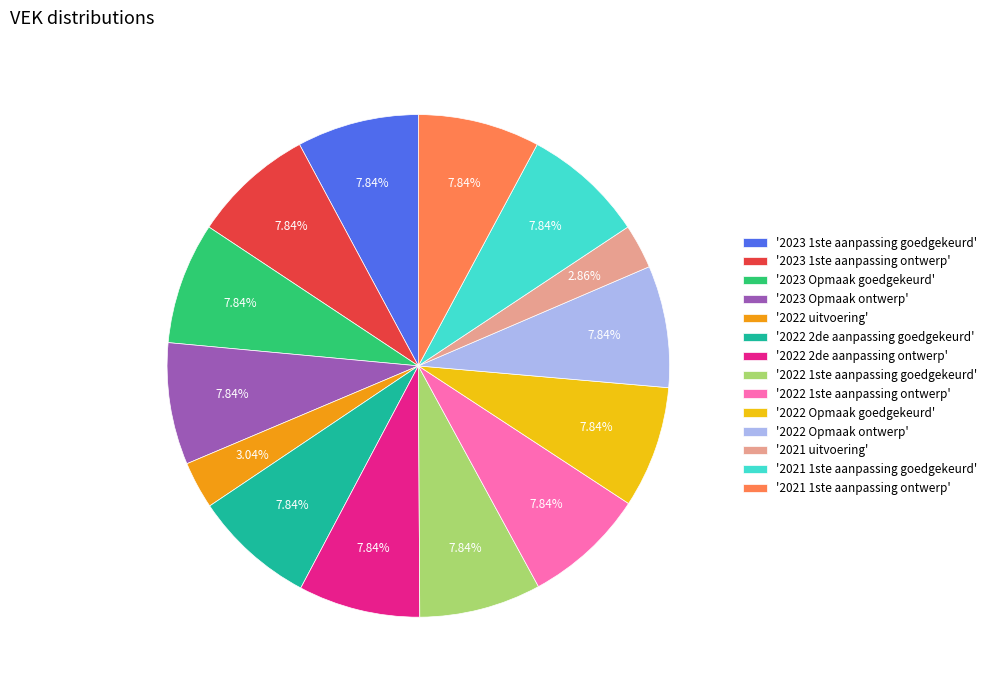

Is there a majority slice in this chart?

No